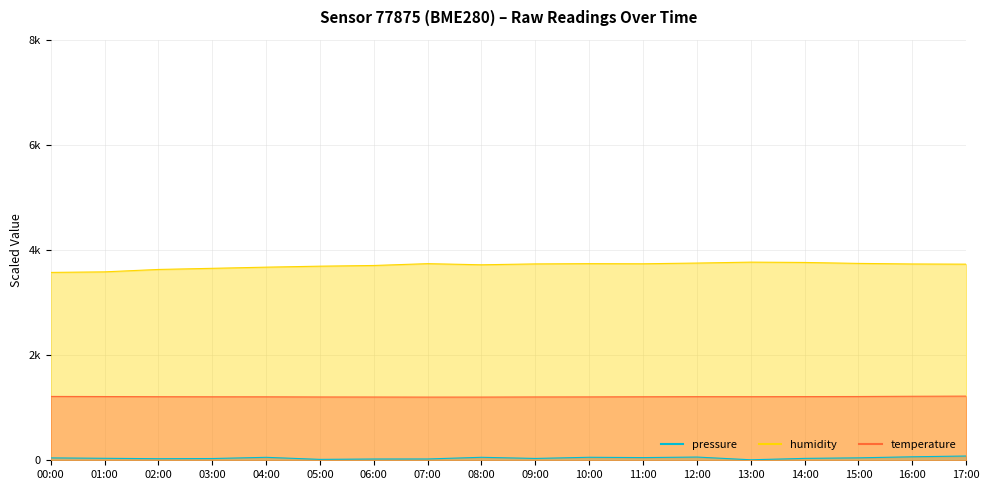

List the labels in order of temperature value, smallest first.

07:00, 08:00, 06:00, 05:00, 09:00, 10:00, 04:00, 03:00, 11:00, 02:00, 13:00, 12:00, 14:00, 01:00, 15:00, 00:00, 16:00, 17:00